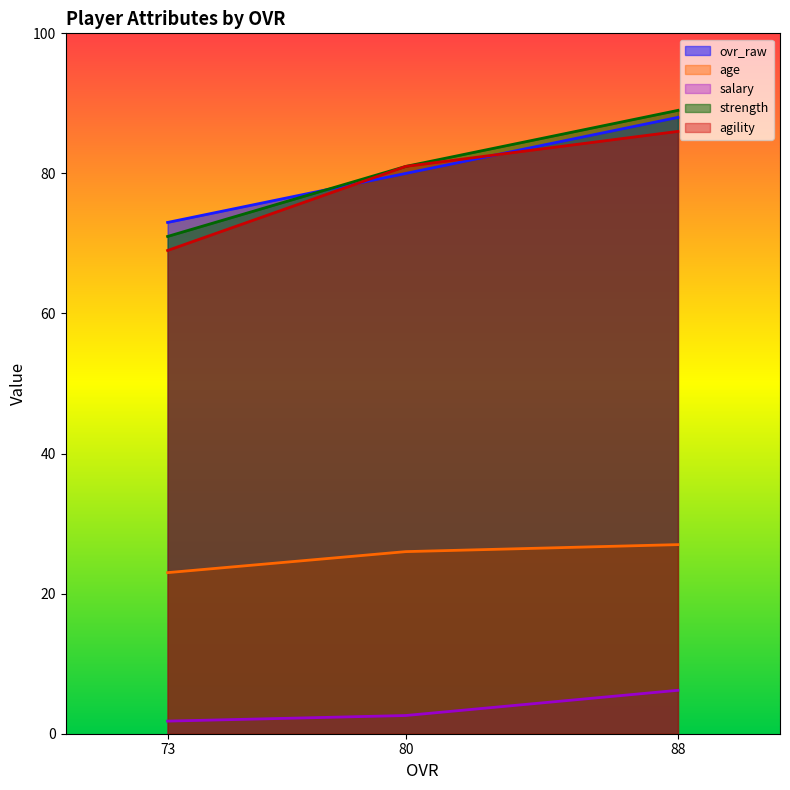

Read the strength value at 73.

71.0